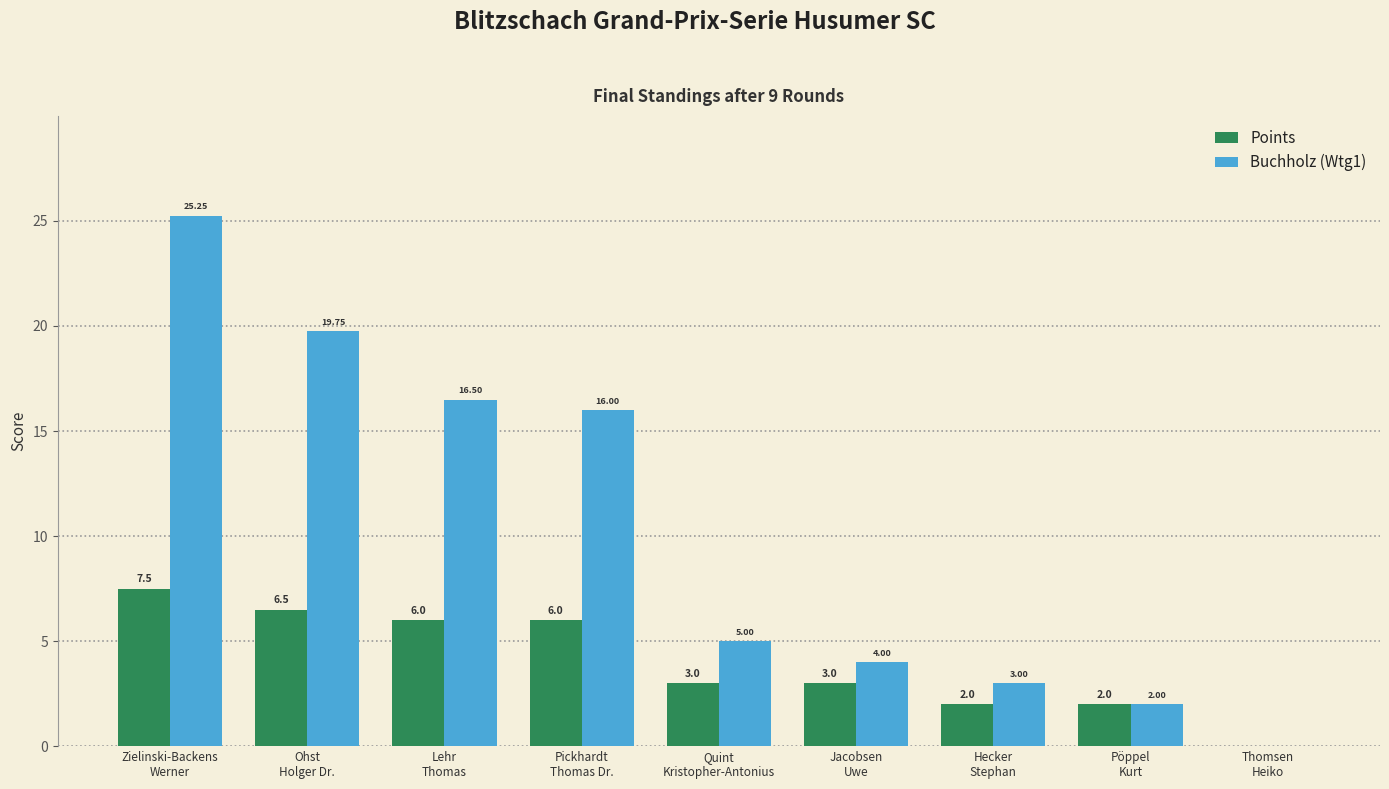

How many data points does each series have?

9